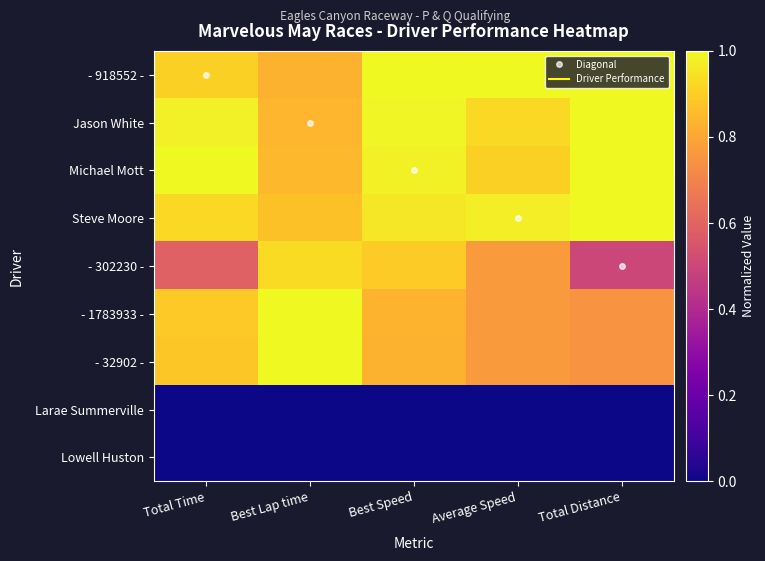

Between Best Speed and Total Time, which is larger?

Best Speed